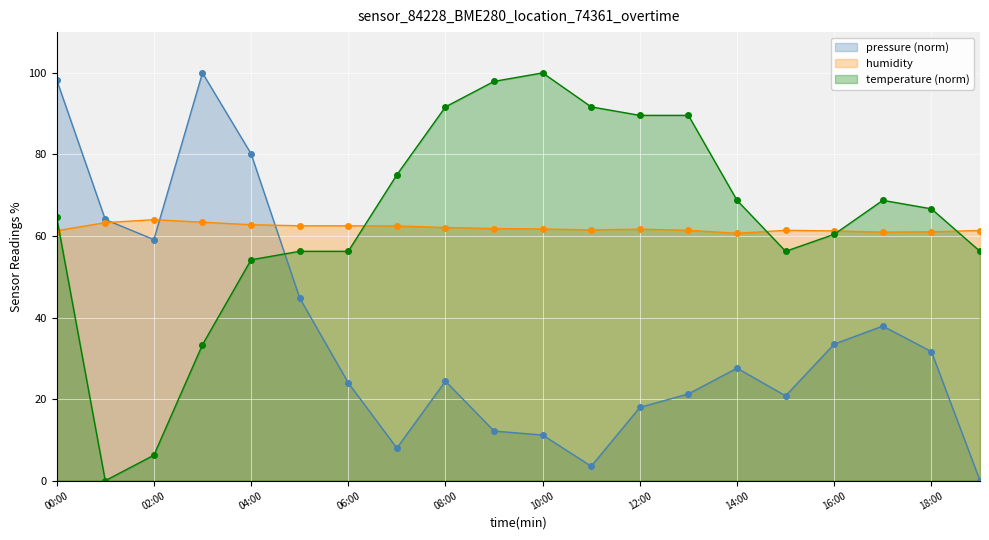

Which category has the highest value in the temperature series?

10:00